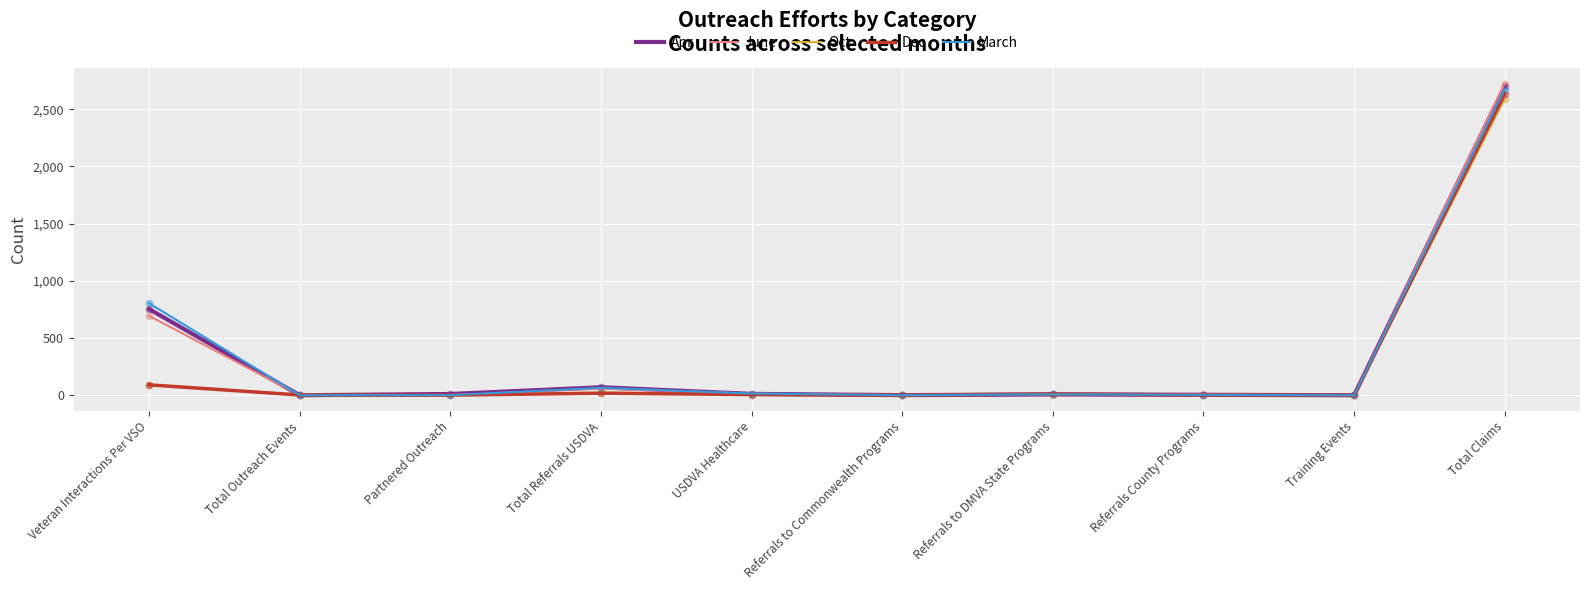

At which category is the sum across all series the highest?

Total Claims